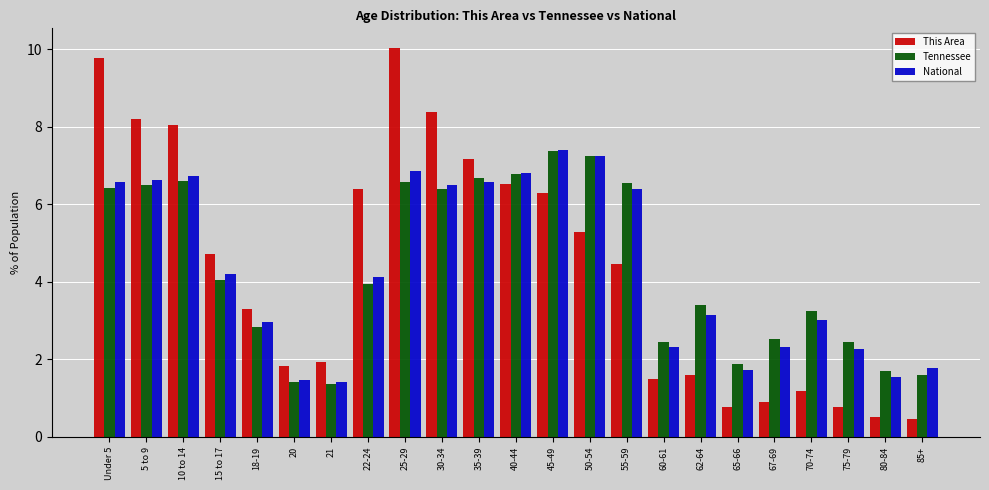

Read the National value at 21.

1.4